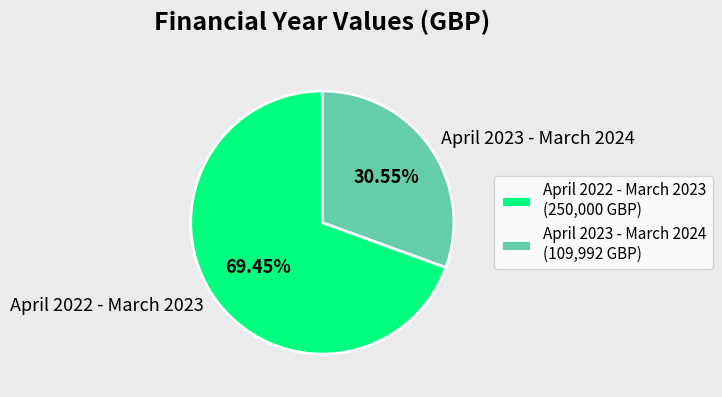

Is the sum of April 2022 - March 2023 and April 2023 - March 2024 greater than half?

Yes